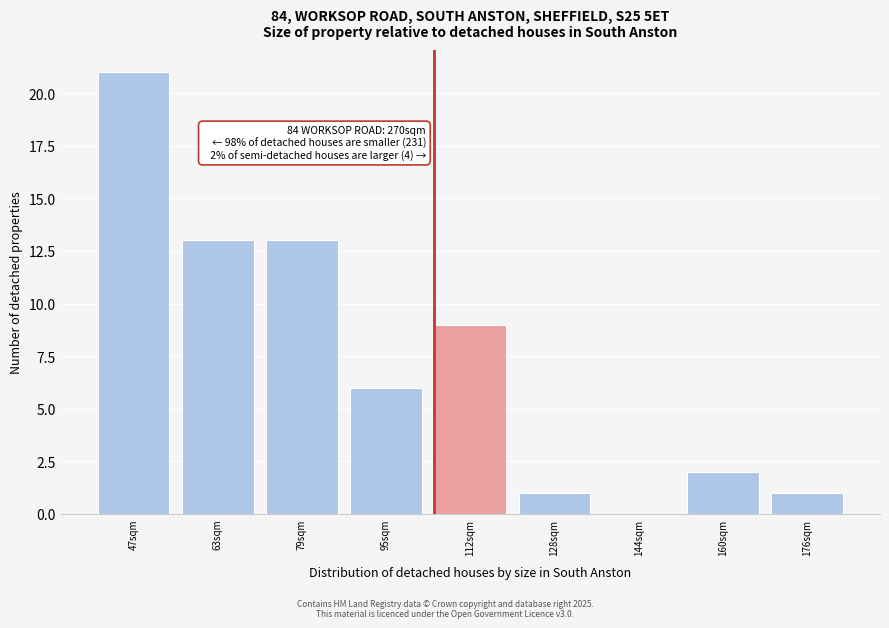

Reading left to right, transcribe all the data shown in this chart.

47sqm=21	63sqm=13	79sqm=13	95sqm=6	112sqm=9	128sqm=1	144sqm=0	160sqm=2	176sqm=1